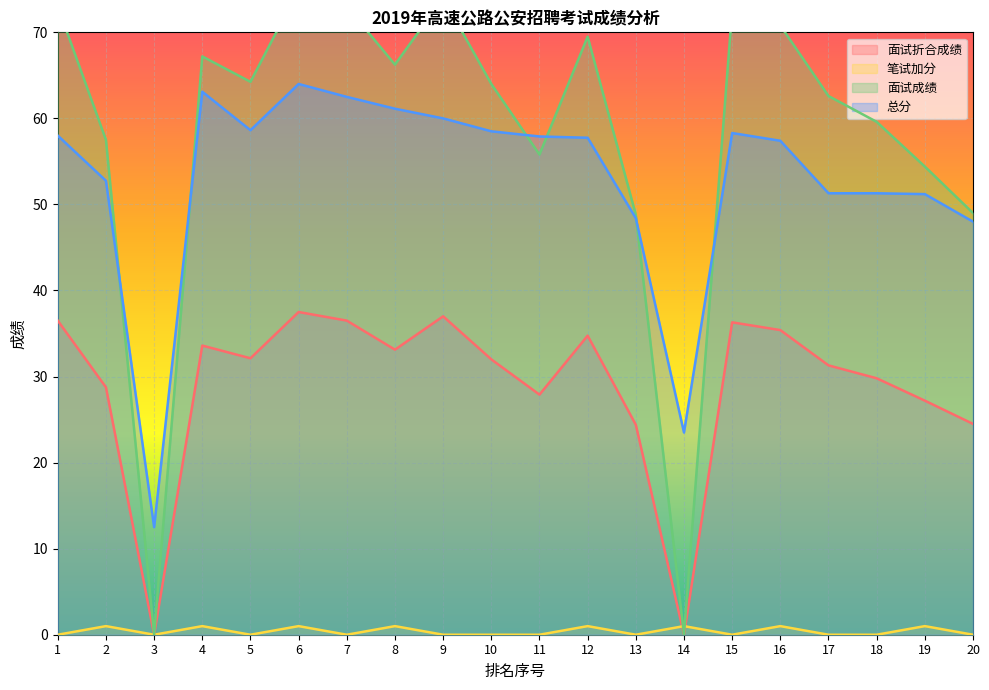

Which label corresponds to the largest value in the chart?

6